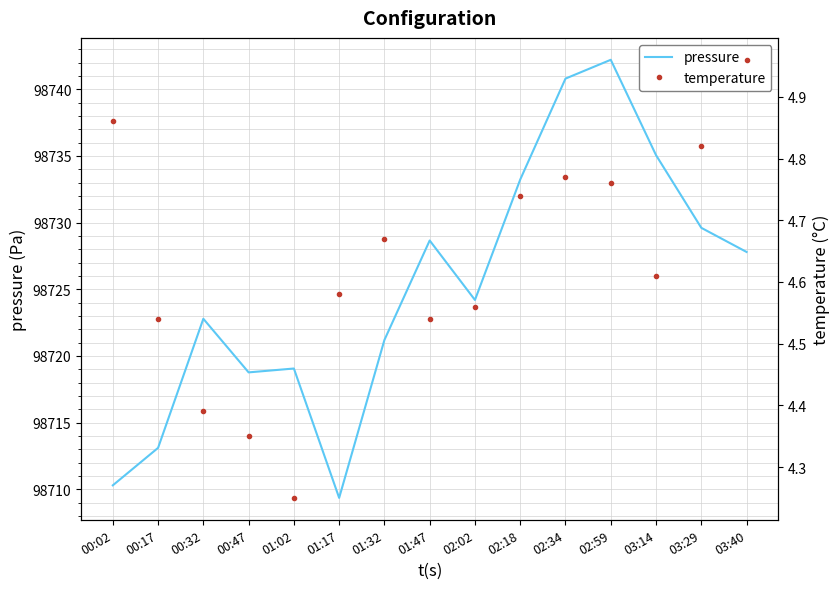

List the series in order of their peak value, highest first.

pressure, temperature